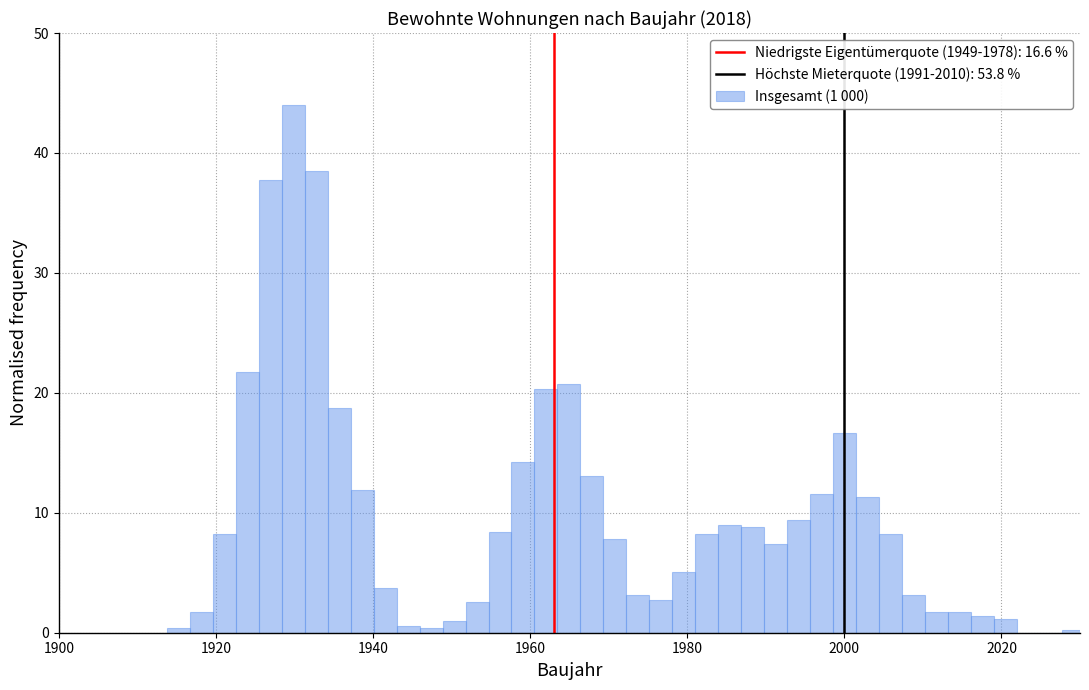

Read against the x-axis, roughly where is the centre of the tallest bar?

1930